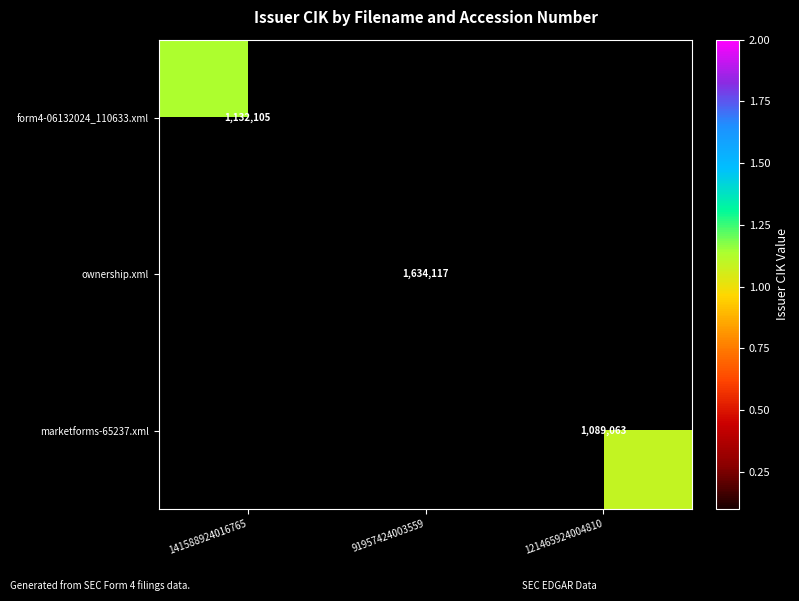

The ownership.xml series shows 2531842 at 91957424003559. True or false?

False